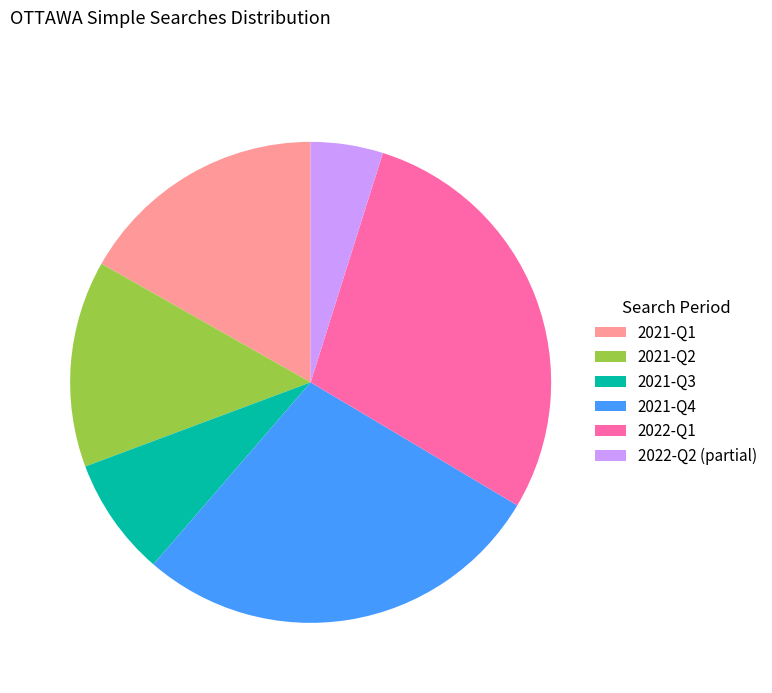

Which category has the biggest portion of the pie?

2022-Q1